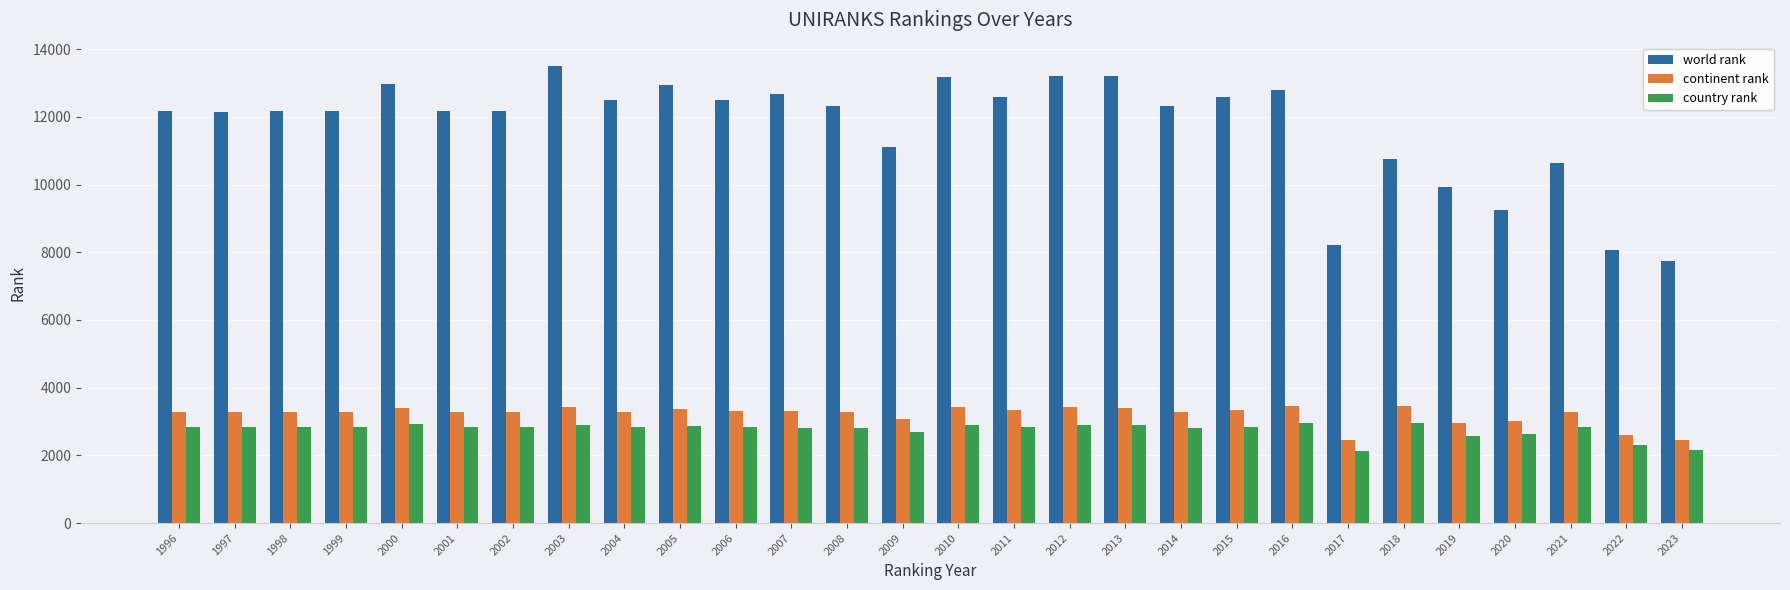

What is the smallest value displayed?

2118